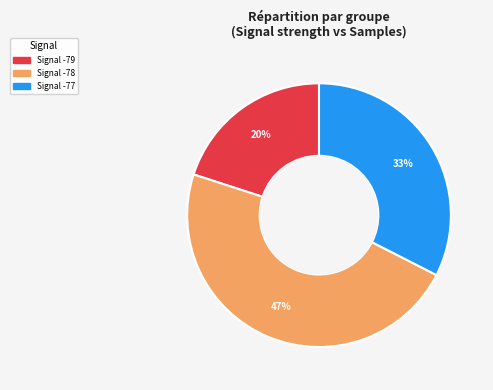

To the nearest percent, what is the difference between the largest and smallest slice percentages?

27%